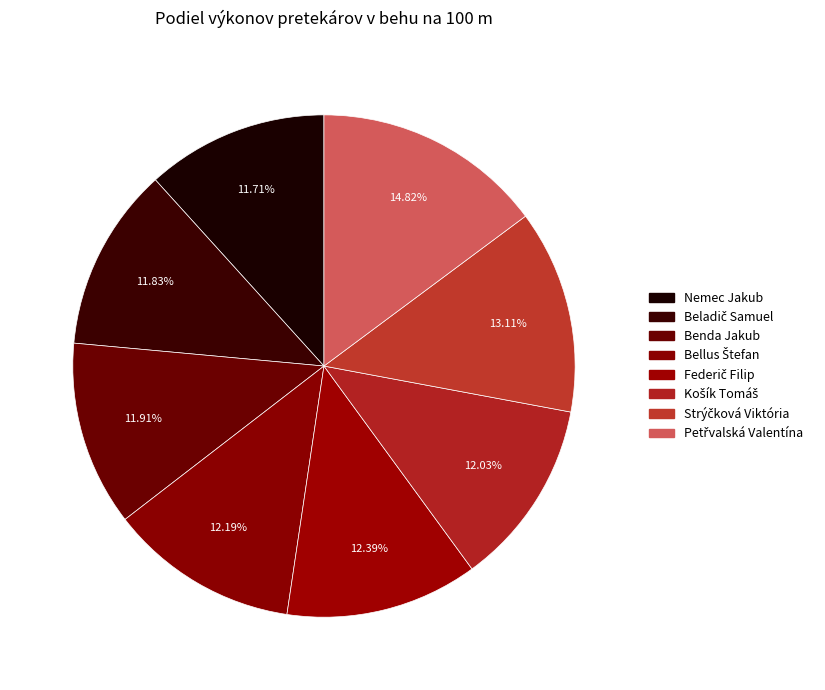

To the nearest percent, what portion does Nemec Jakub represent?

12%